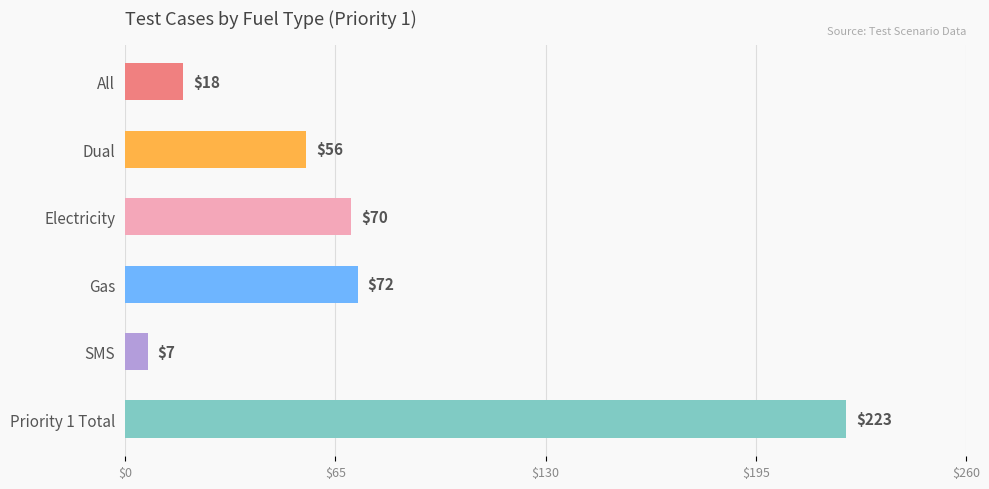

What position from the bottom is All?

6